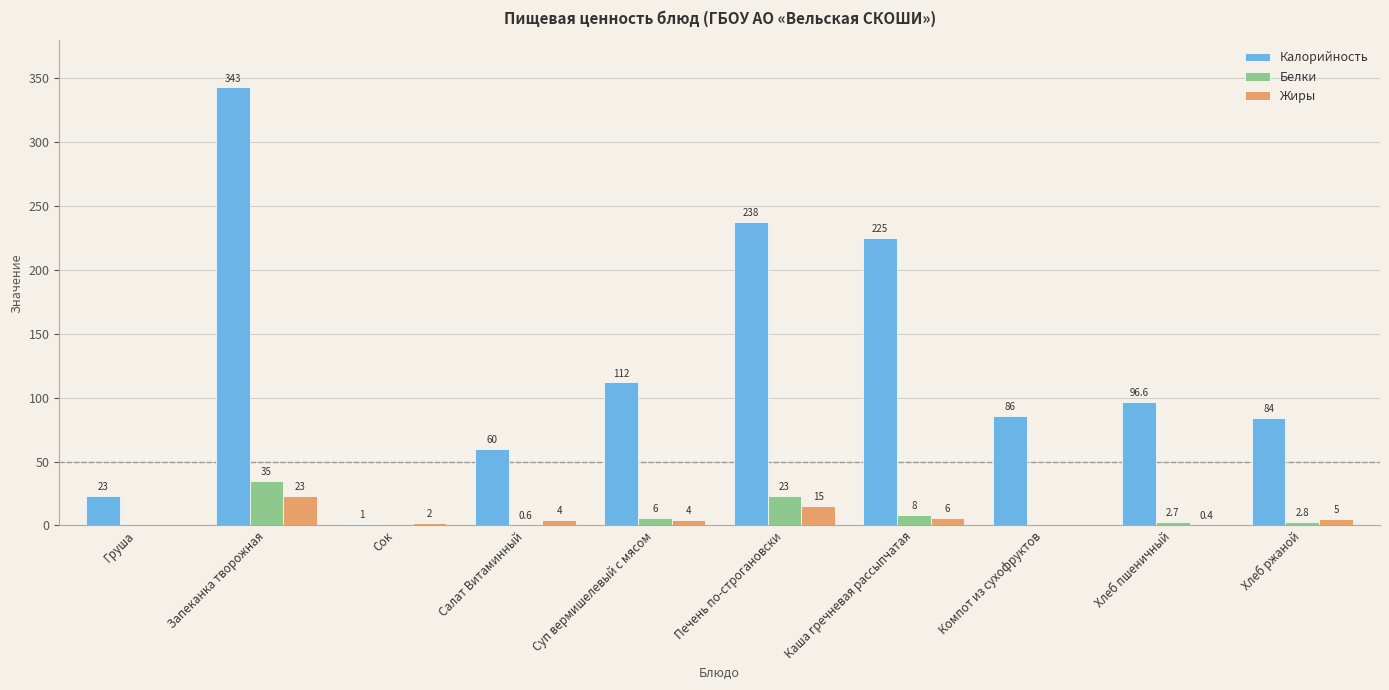

What is the sum of the Калорийность values at Печень по-строгановски and Компот из сухофруктов?

324.0